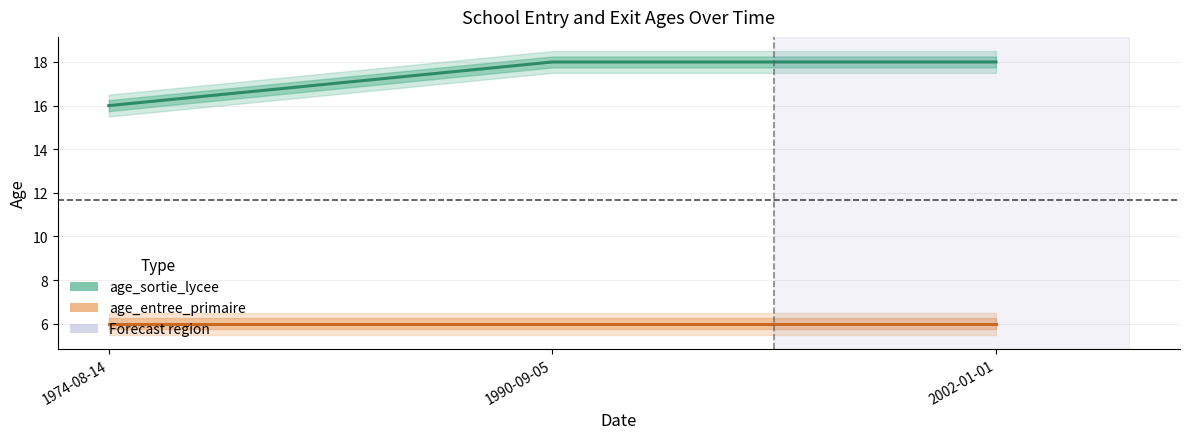

Reading left to right, what are all the values shown in this chart?

age_sortie_lycee: 16	18	18
age_entree_primaire: 6	6	6